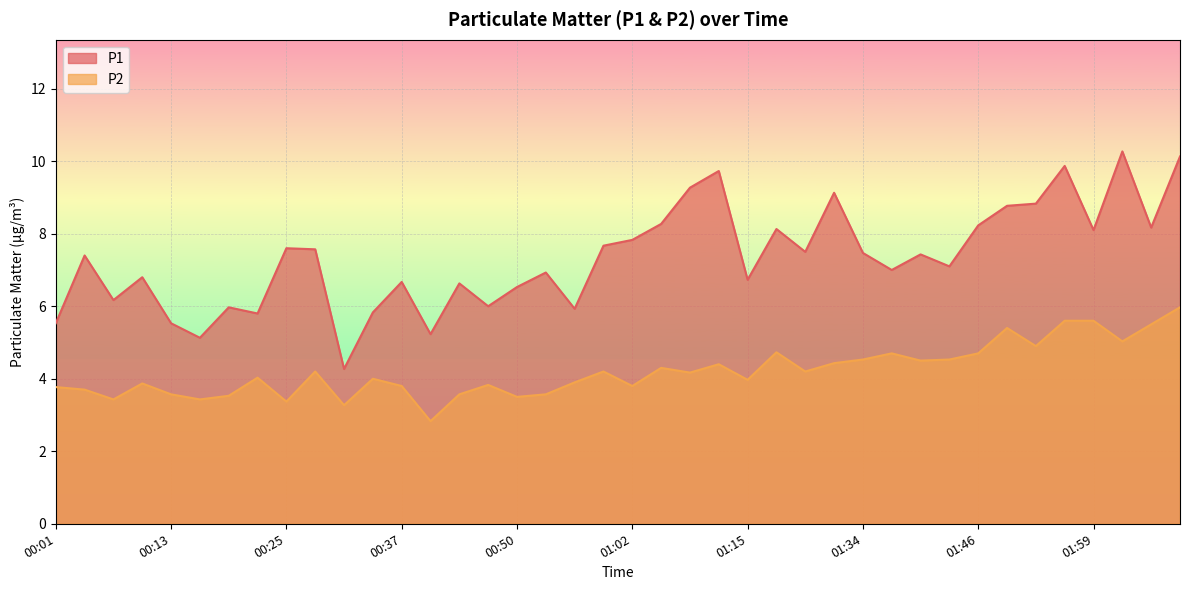

True or false: P1 and P2 intersect in this chart.

False